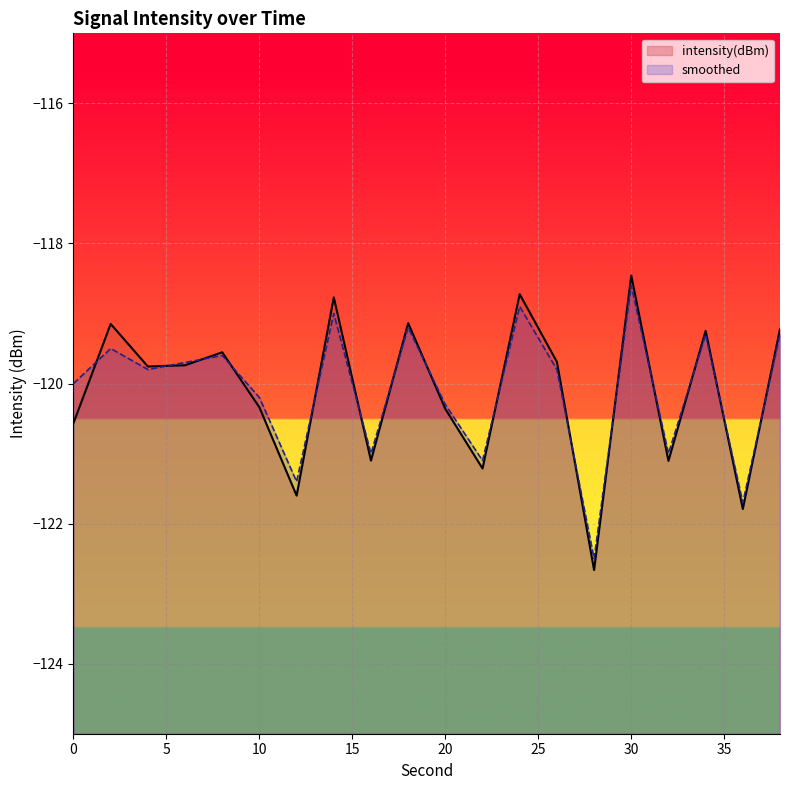

Does the chart display data point markers on the line(s)?

No